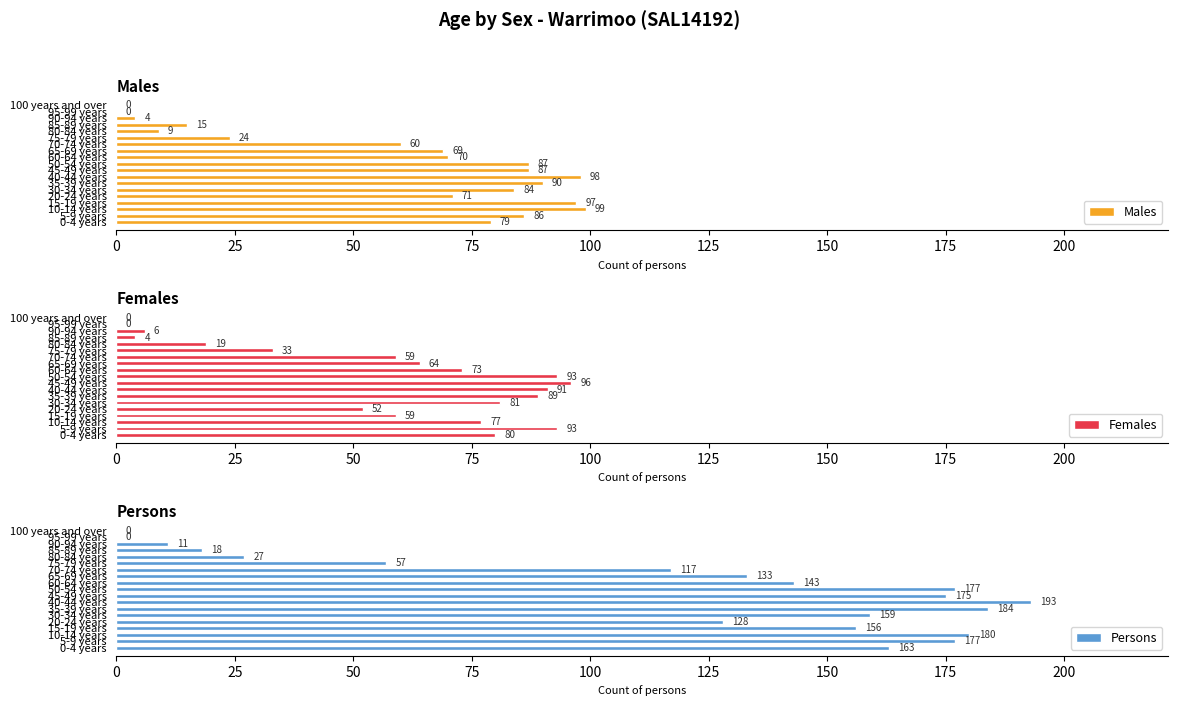

What is the sum of the Males values at 75-79 years and 35-39 years?

114